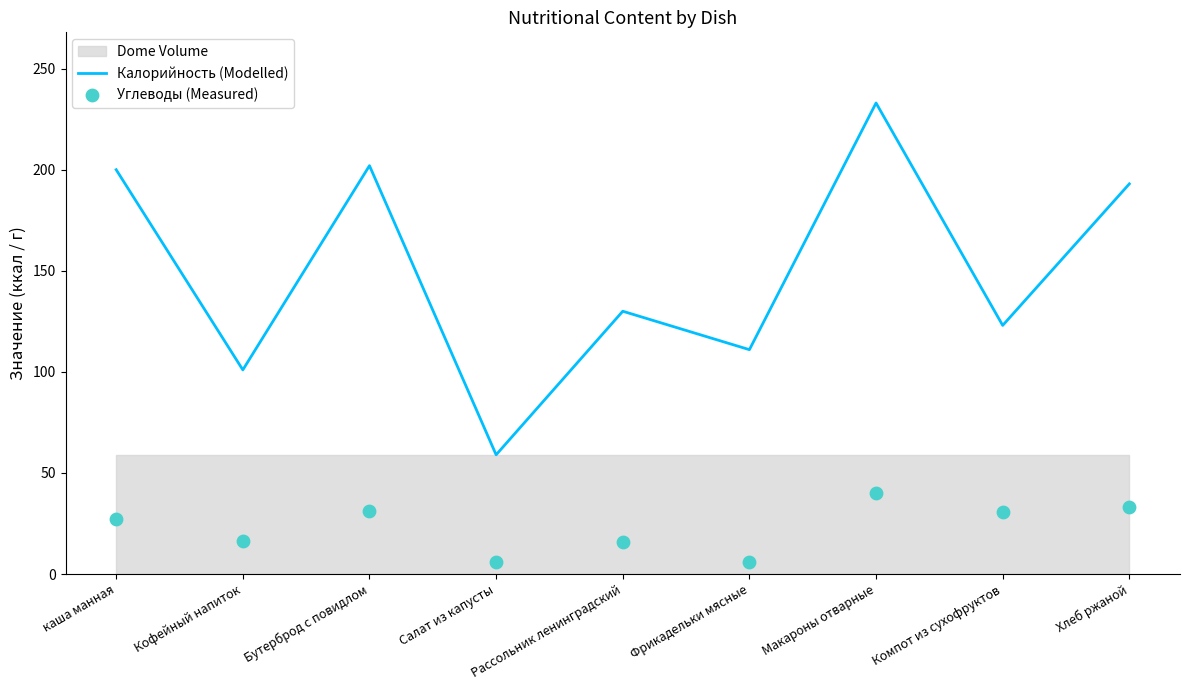

What is the total value across all series at Рассольник ленинградский?

145.7